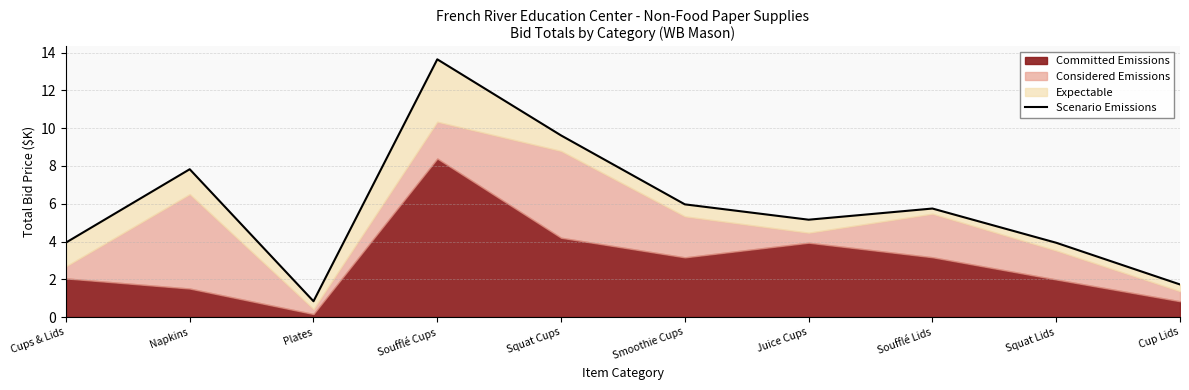

At which category does the chart reach its minimum across all series?

Plates